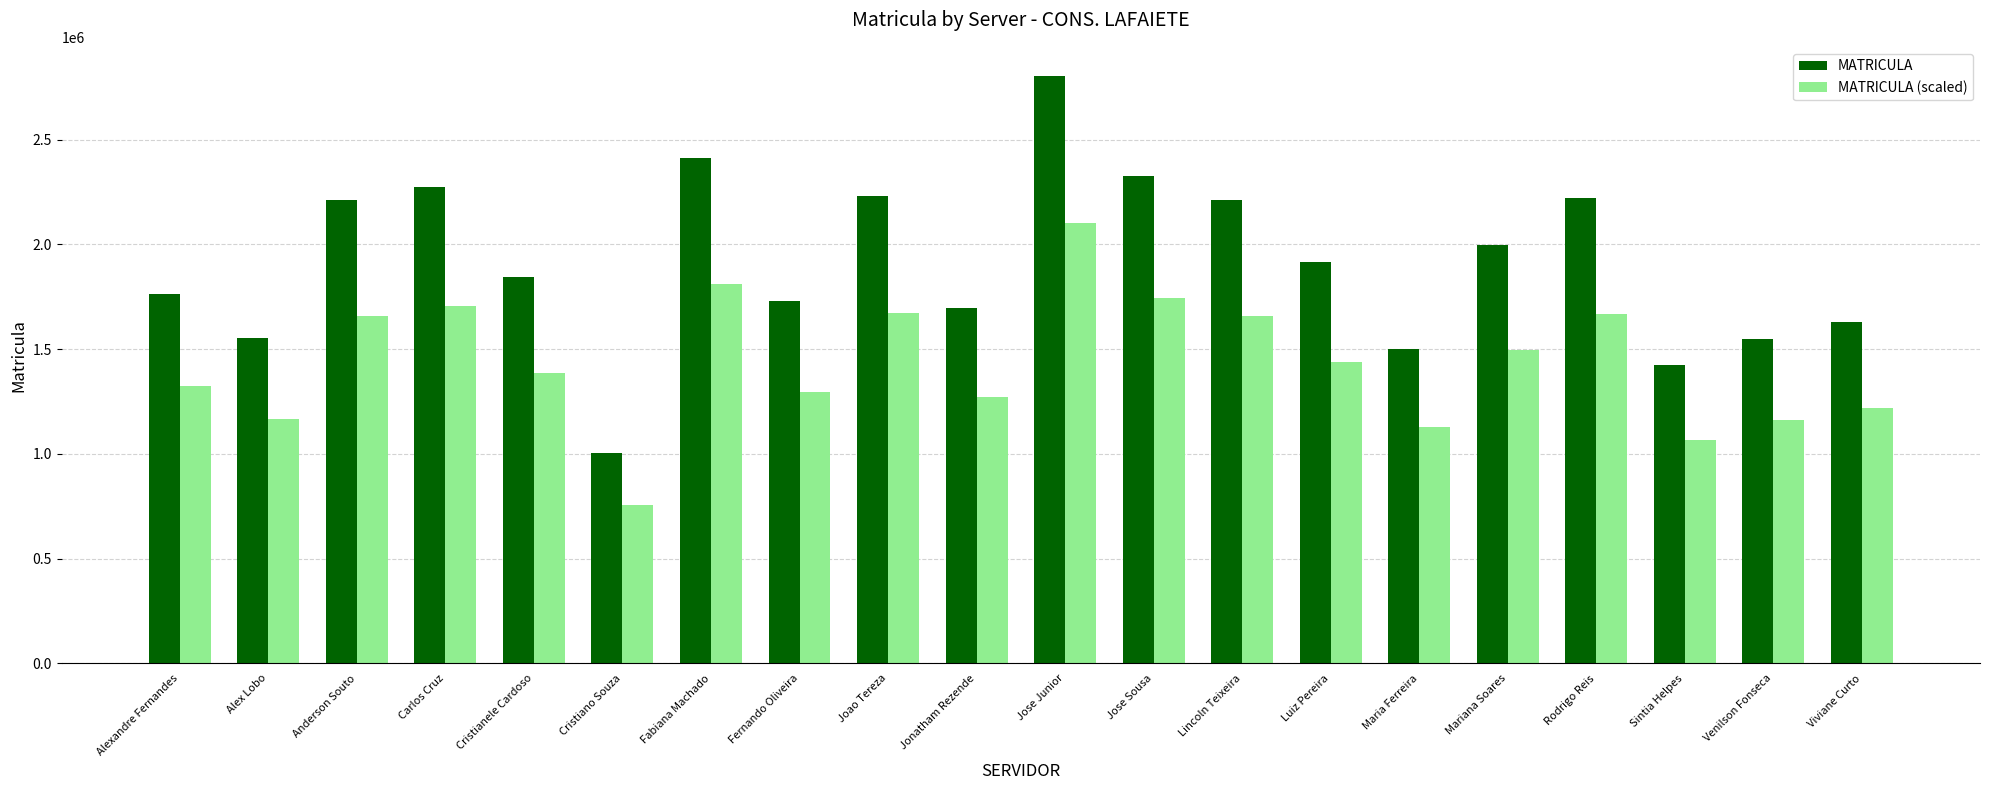

How many groups of bars are there?

20